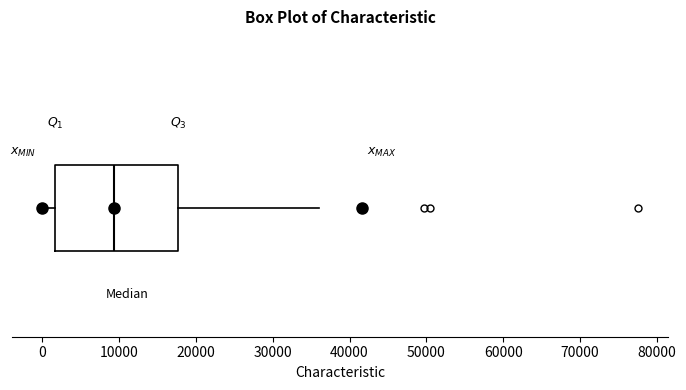

Where is the left edge of the box on the x-axis? The values are not printed on the chart, so give them approximately, as read against the axis.

2000